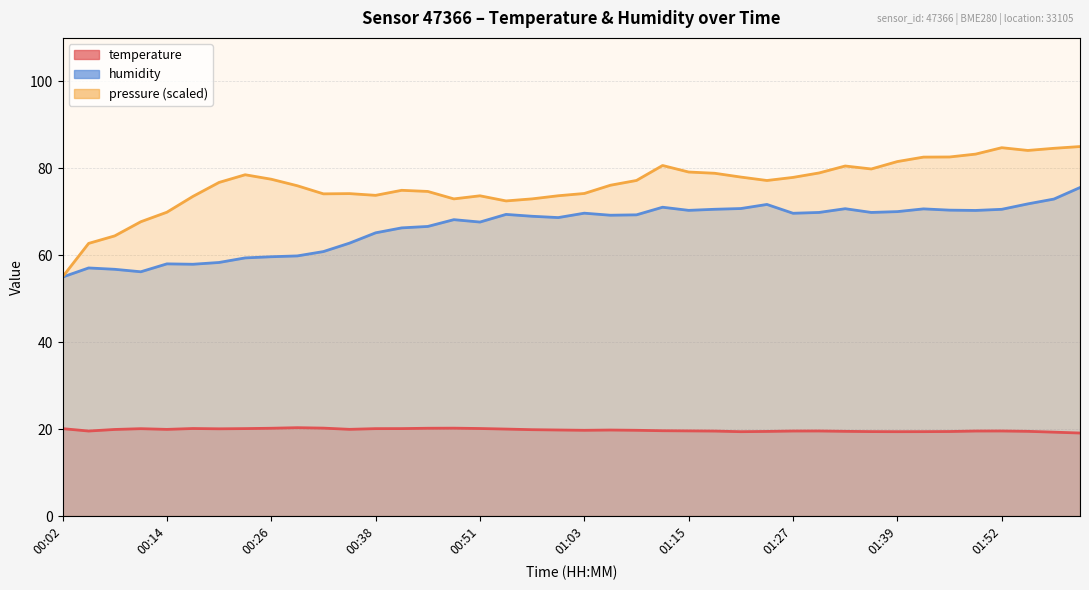

Rank the series at 00:54 from highest to lowest value.

humidity, temperature